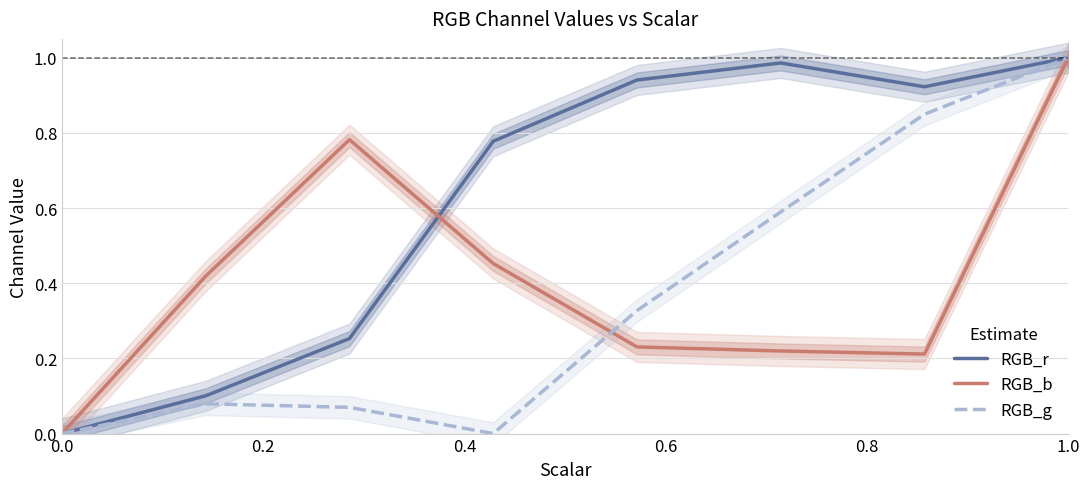

In RGB_r, how many points are higher than both neighbors (excluding endpoints)?

1